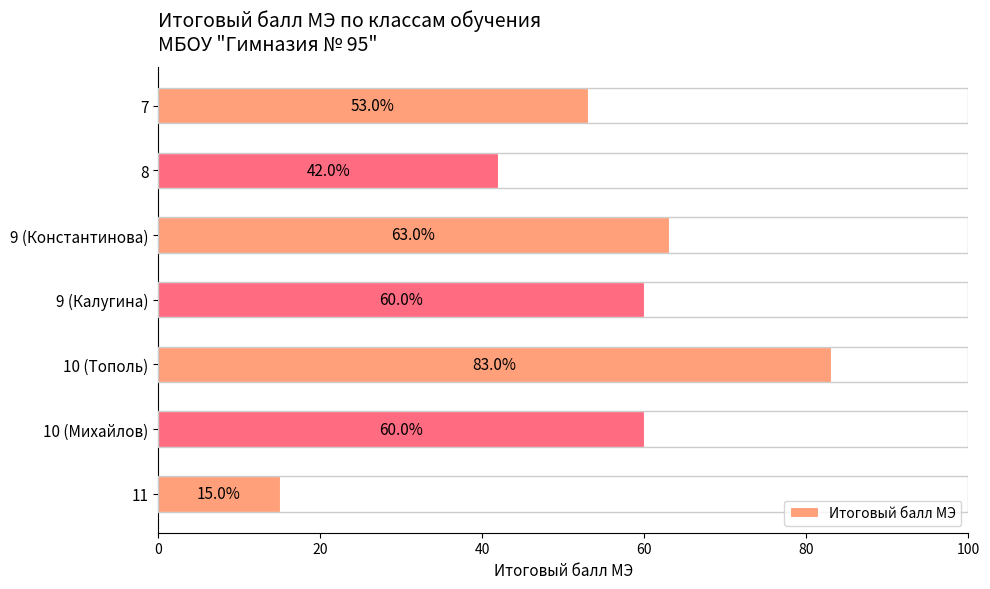

Read the value at 10 (Тополь), to the nearest 5.

85